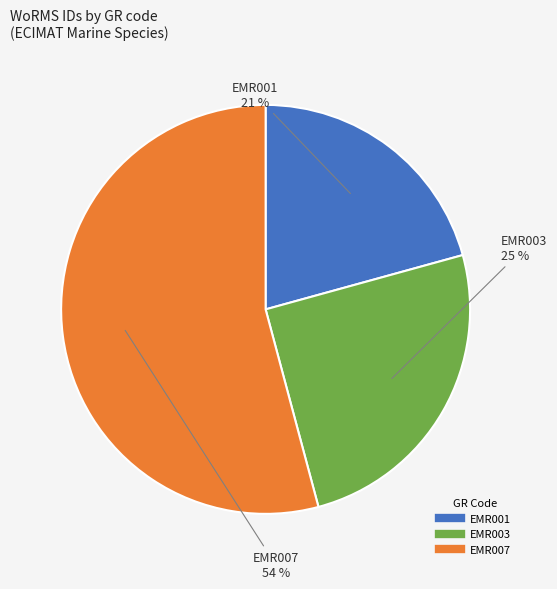

Do EMR001 and EMR007 together represent more than half of the pie?

Yes